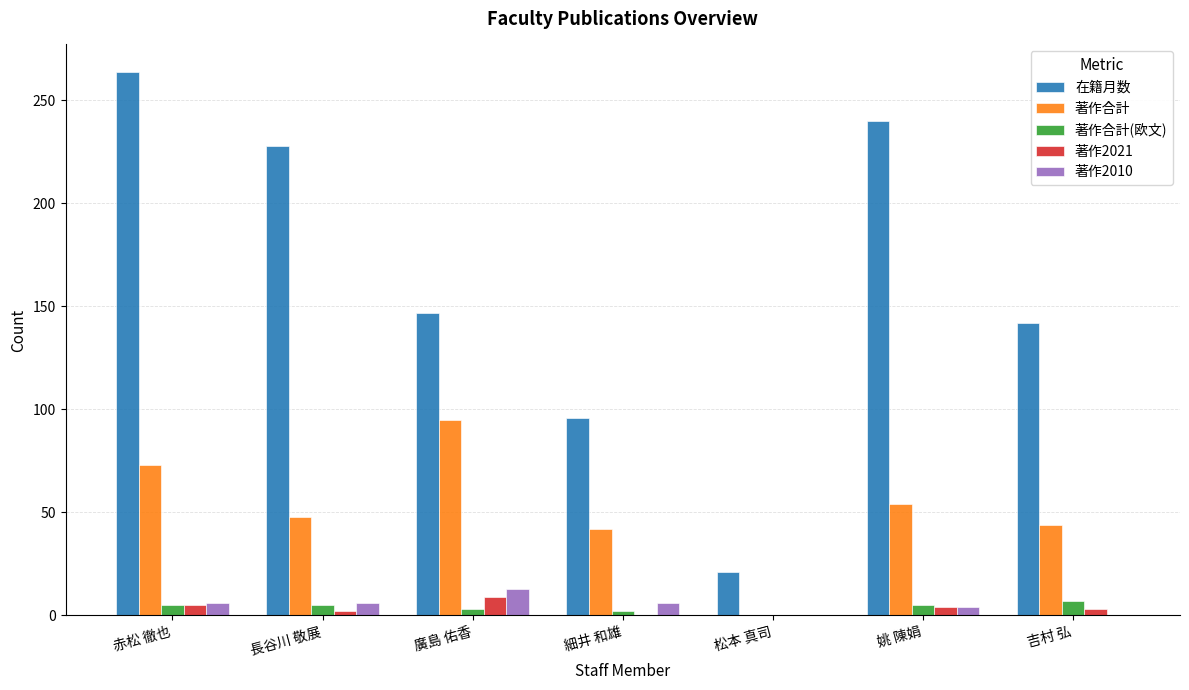

Which series has the largest total across all categories?

在籍月数